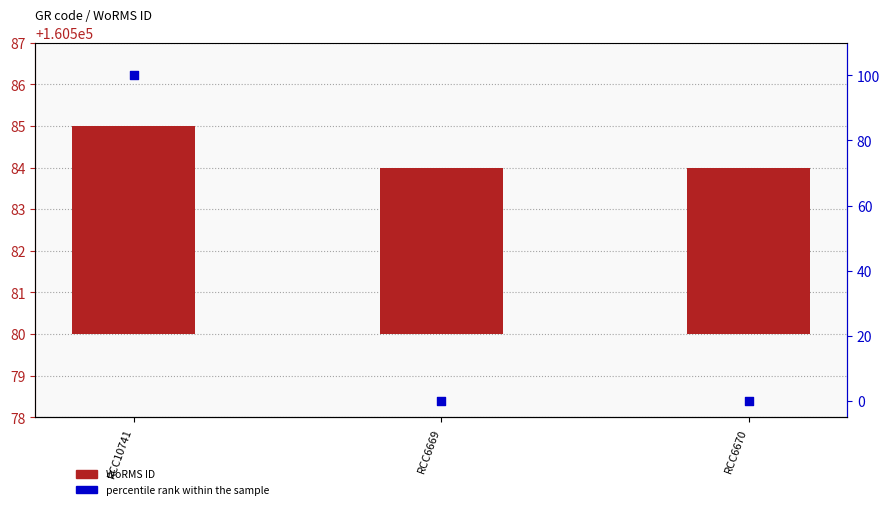

What are all the series names shown in the legend?

WoRMS ID, percentile rank within the sample